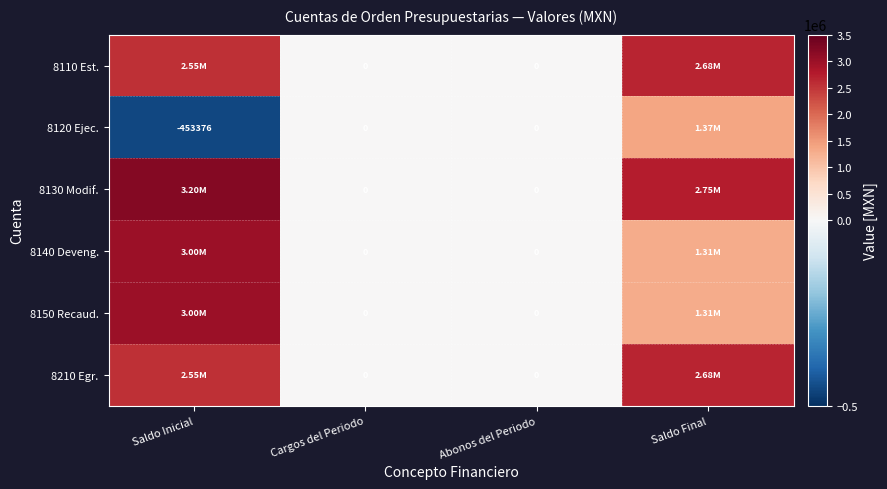

How many positive values does the 8140 Deveng. series have?

2